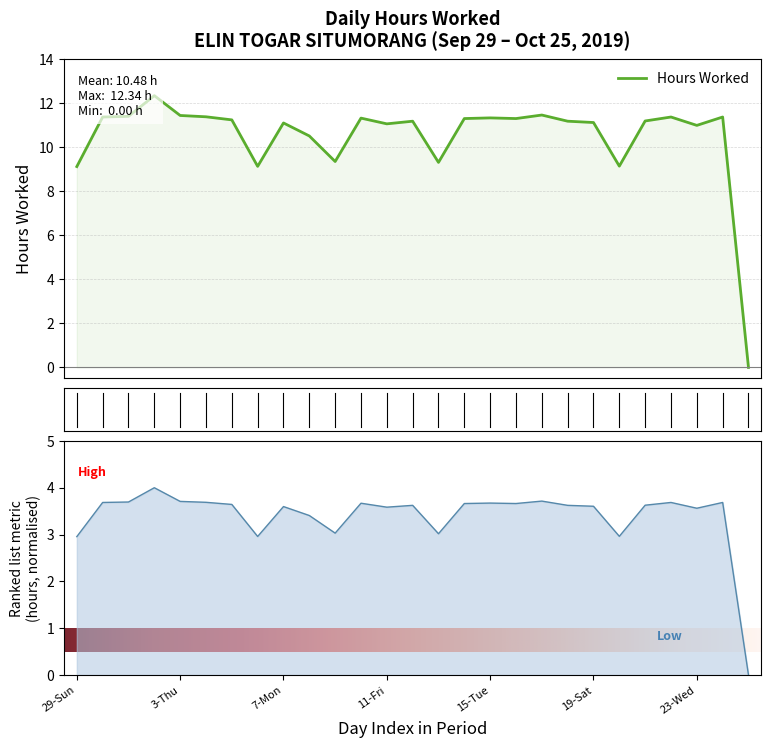

What position from the right is 14-Mon?

12